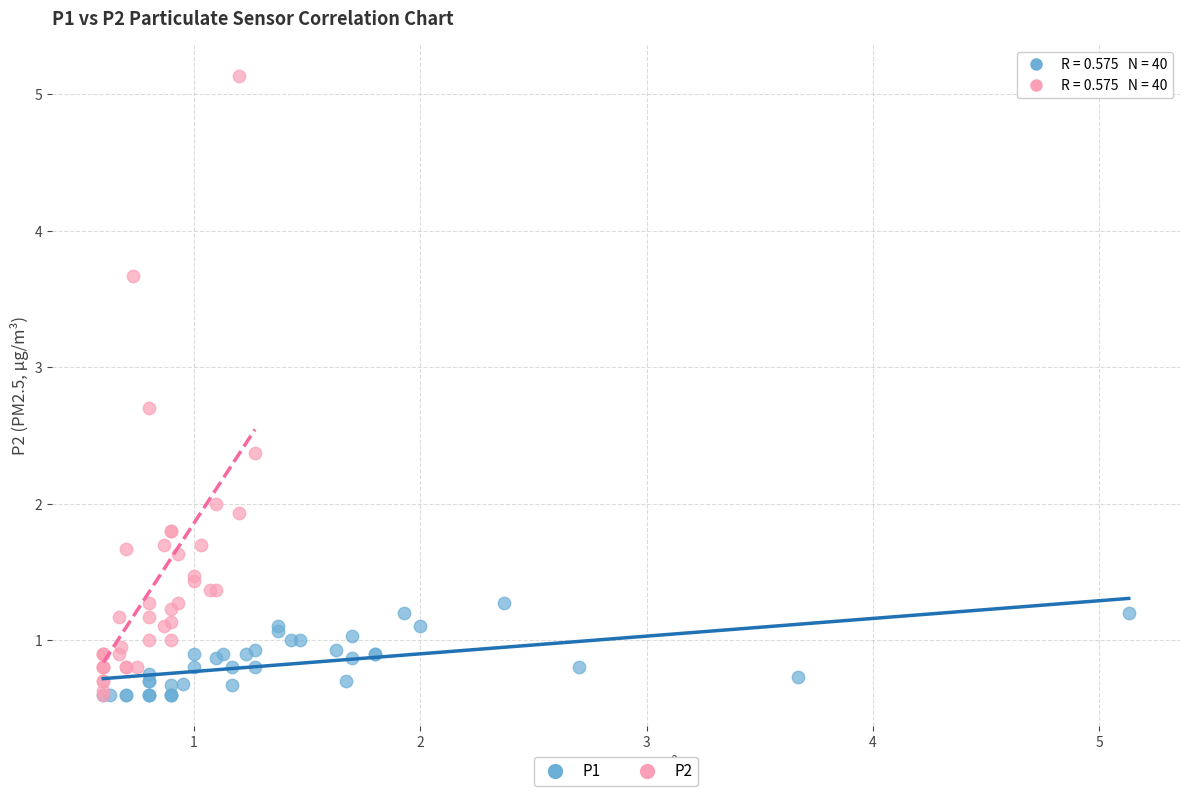

What are all the series names shown in the legend?

P1, P2